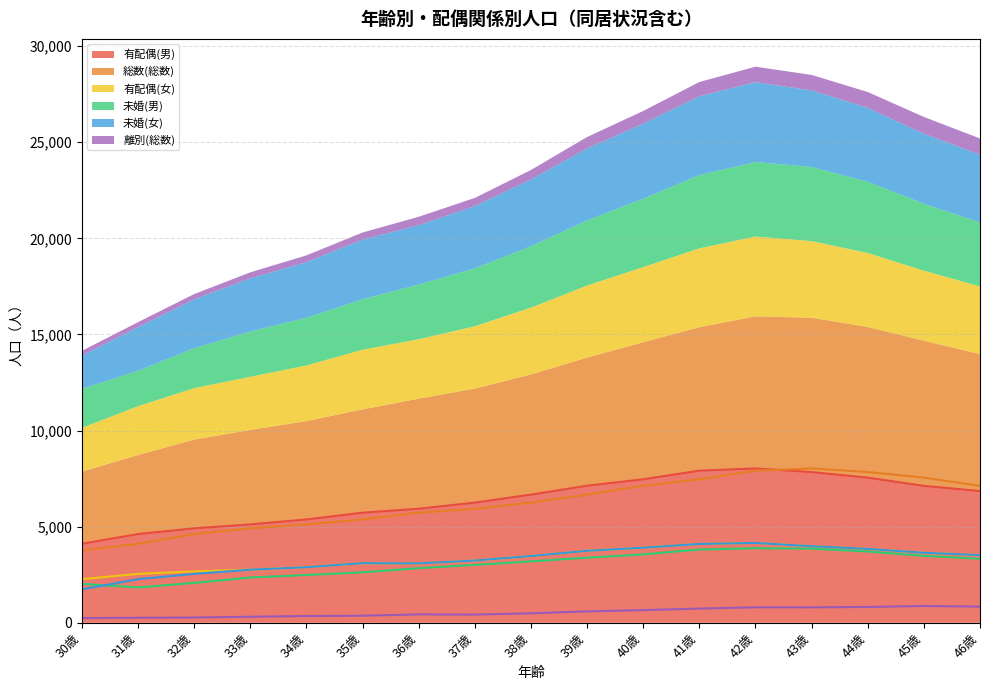

At which category is the sum across all series the highest?

42歳